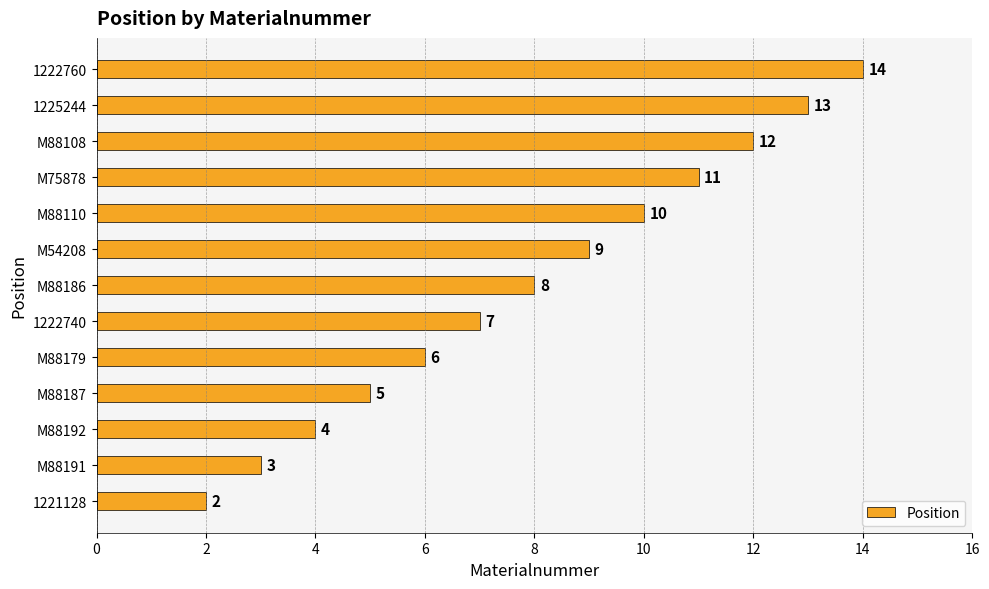

List the labels in order of value, largest first.

1222760, 1225244, M88108, M75878, M88110, M54208, M88186, 1222740, M88179, M88187, M88192, M88191, 1221128